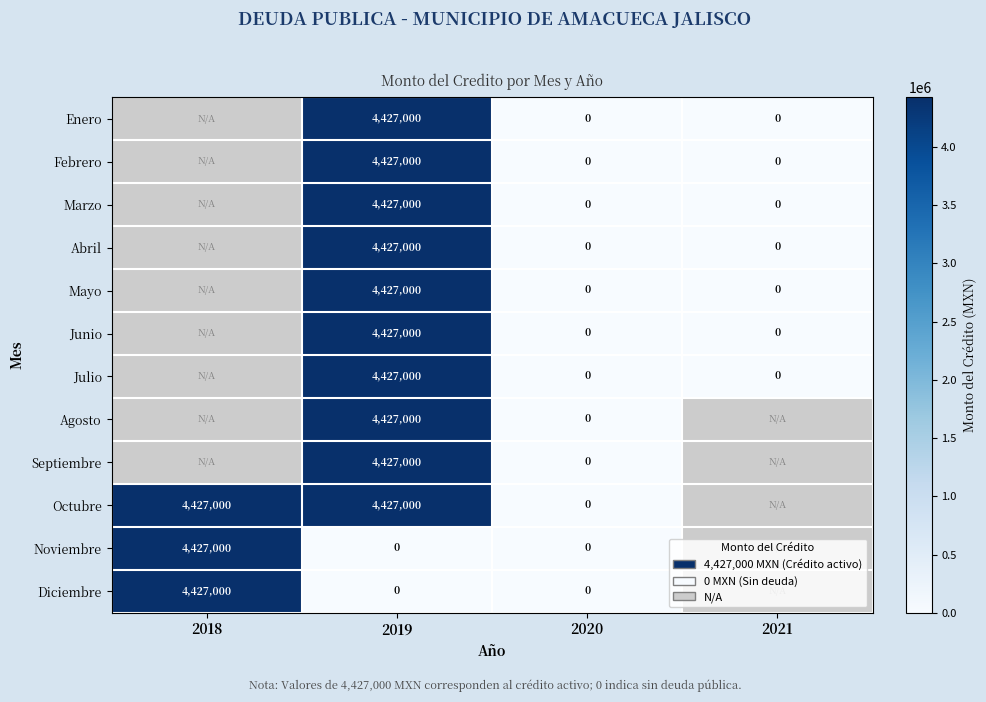

The Septiembre series shows 5853917 at 2019. True or false?

False